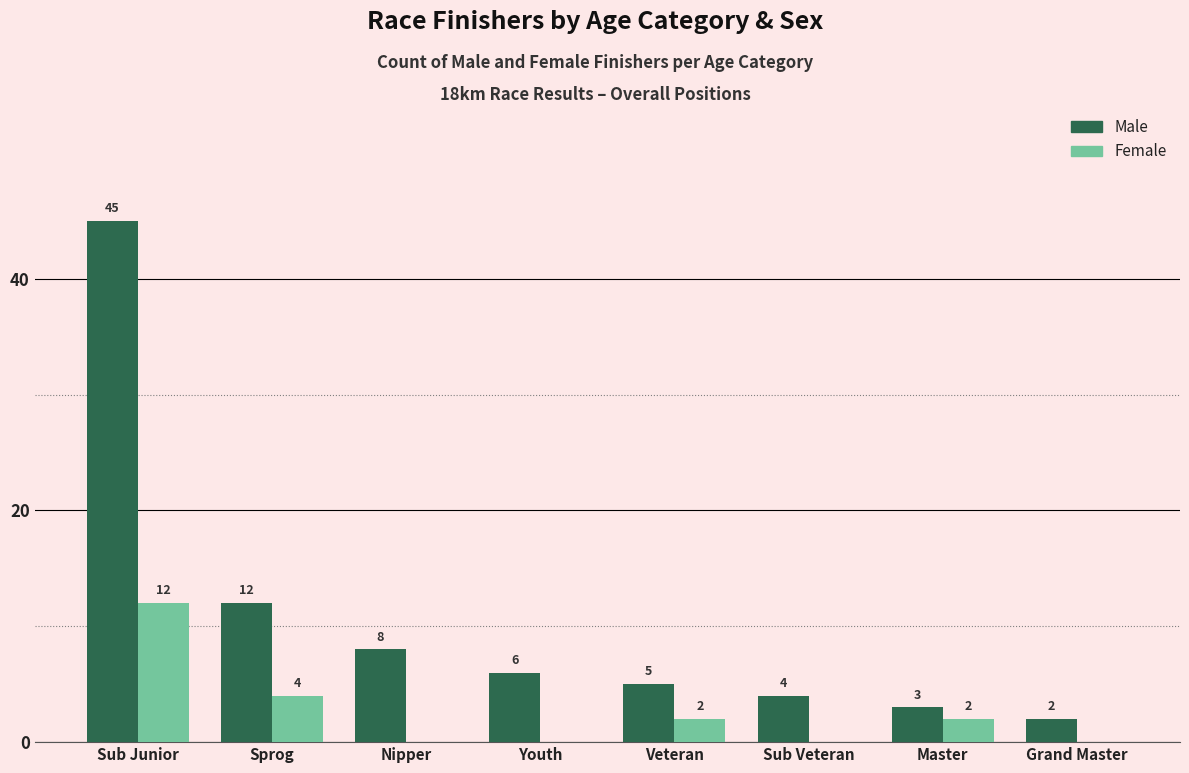

What is the sum of all Female values?

20